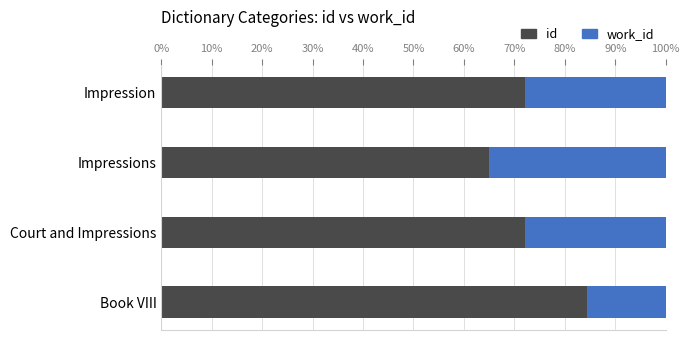

What is the total value across all series at Book VIII?

100.0